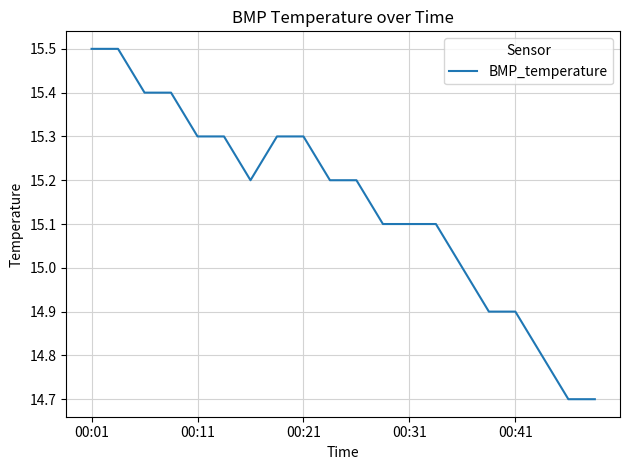

What is the maximum value shown in the chart?

15.5